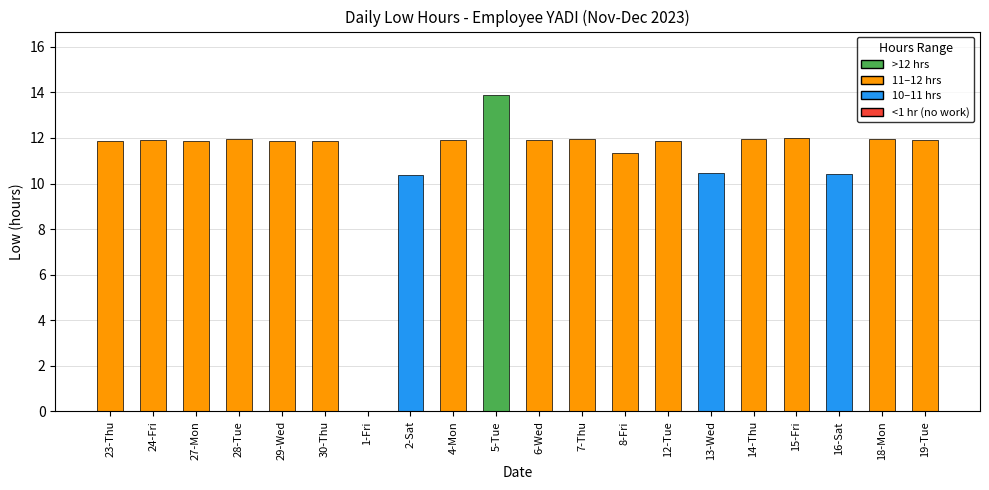

The chart shows a value of 17.9 at 30-Thu. True or false?

False